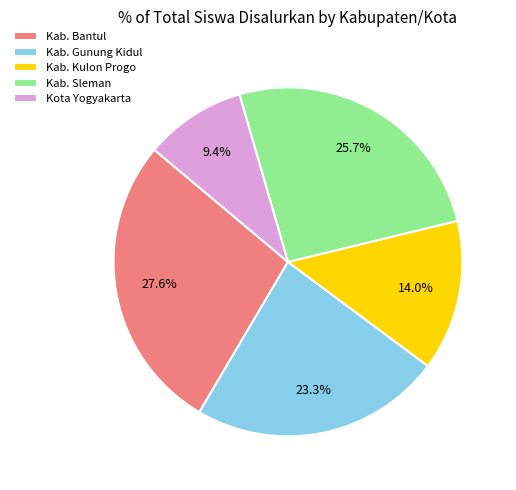

To the nearest percent, what is the average slice percentage?

20%